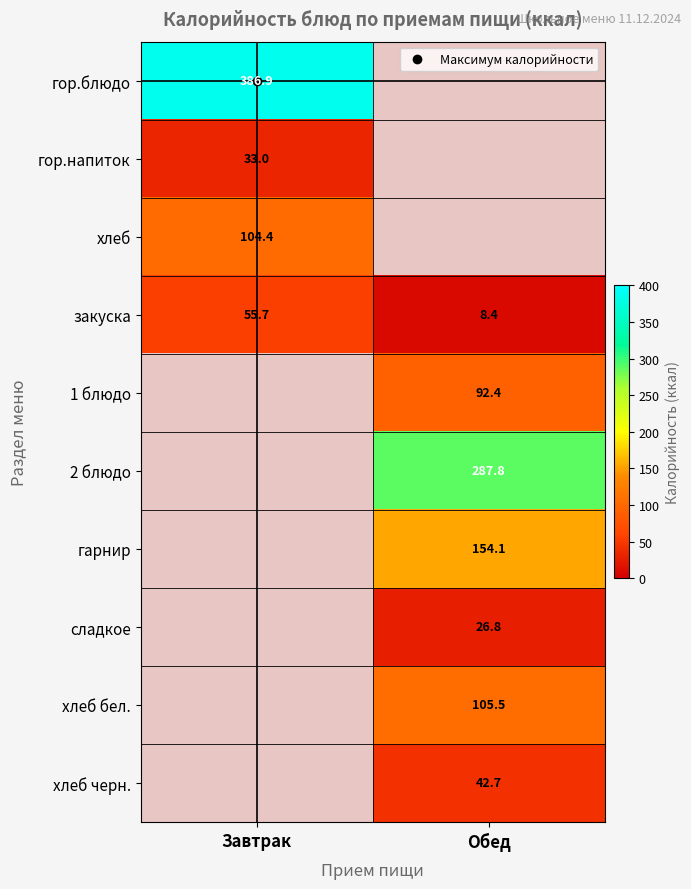

Which category has the lowest value across all series?

Обед